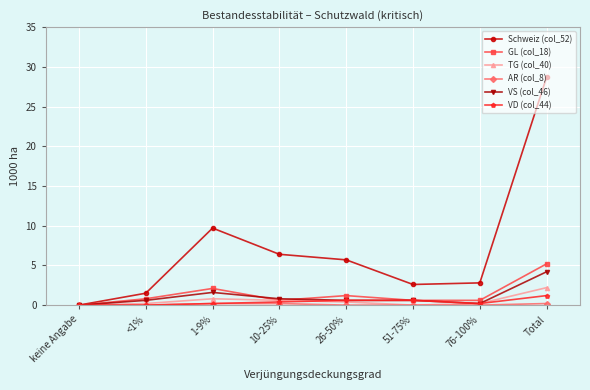

Is this an area chart (filled region under the line)?

No